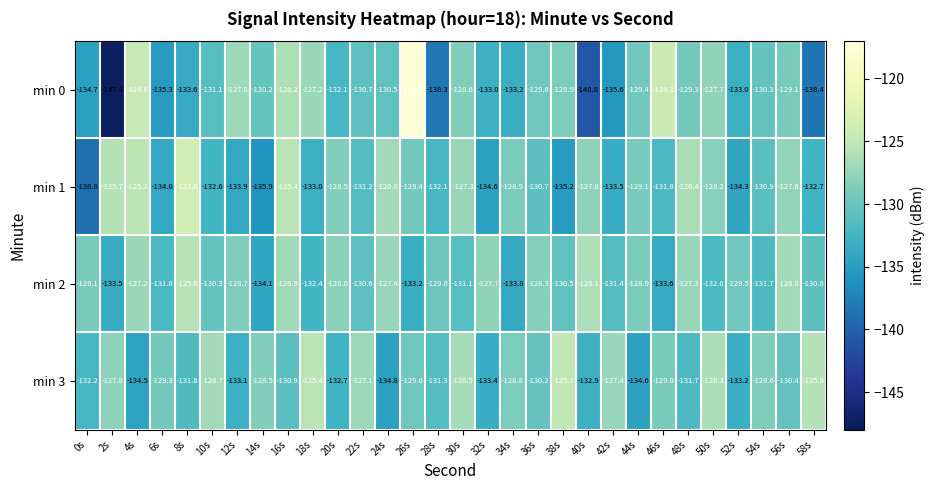

What is the average value of the min 0 series?

-131.2